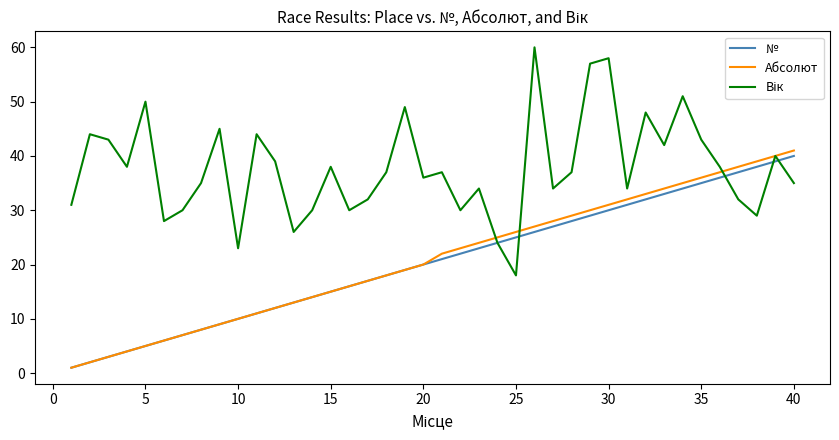

How many categories are shown in the chart?

40